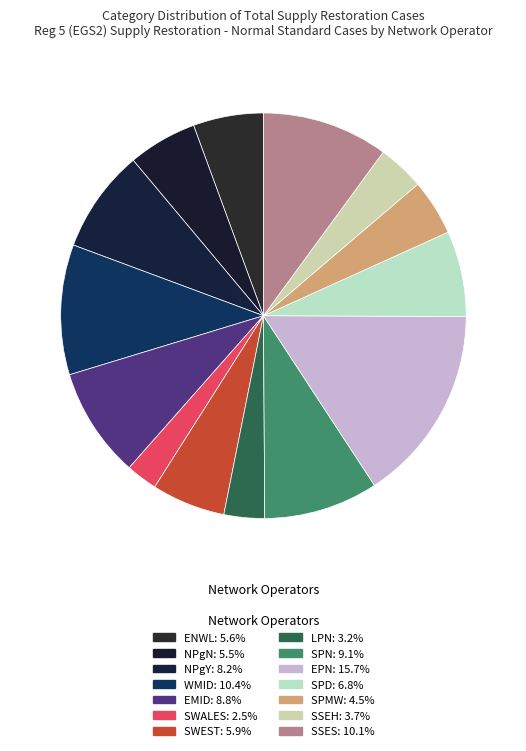

Is there a majority slice in this chart?

No